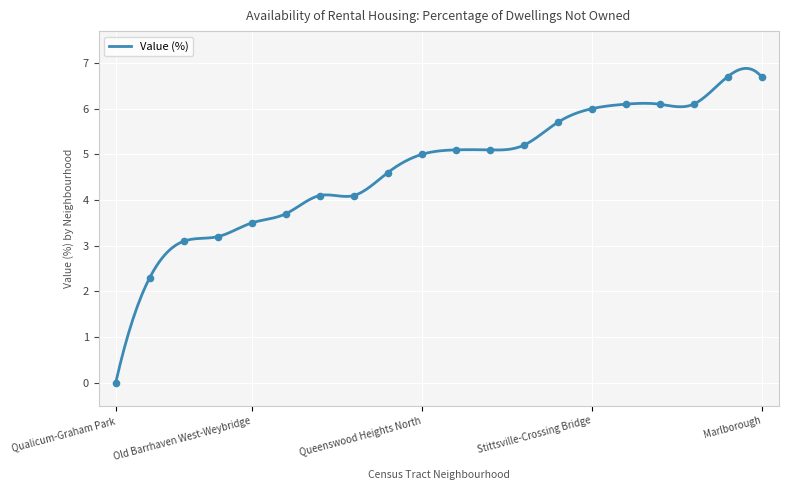

Approximately how many times larger is the value at Fallingbrook-Gardenway West compared to Barrhaven-Stonebridge?

0.6